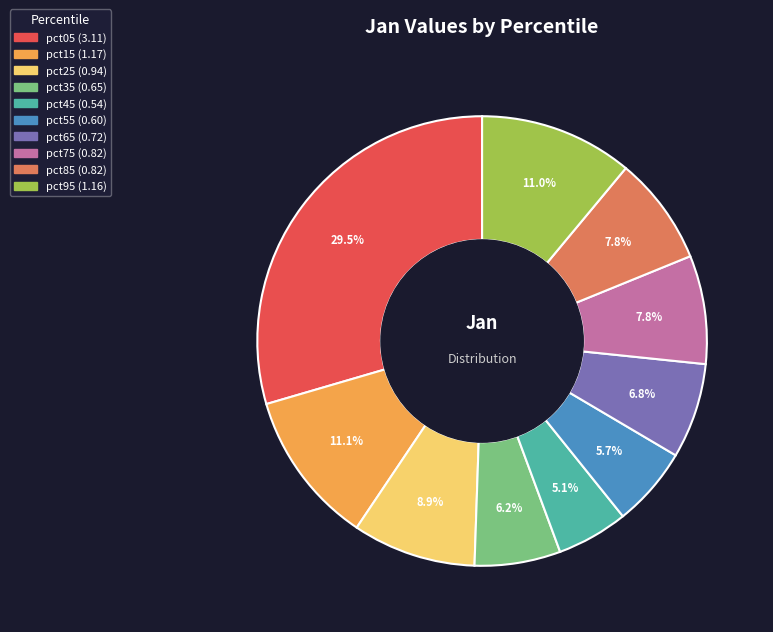

Count the number of slices in the pie.

10